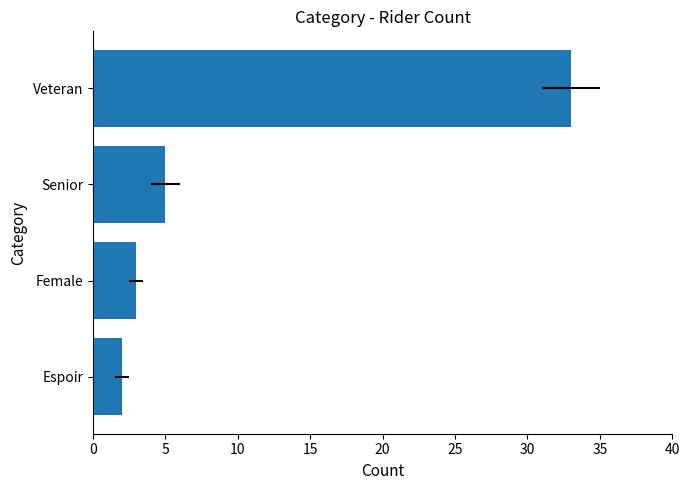

Does the chart contain any negative values?

No